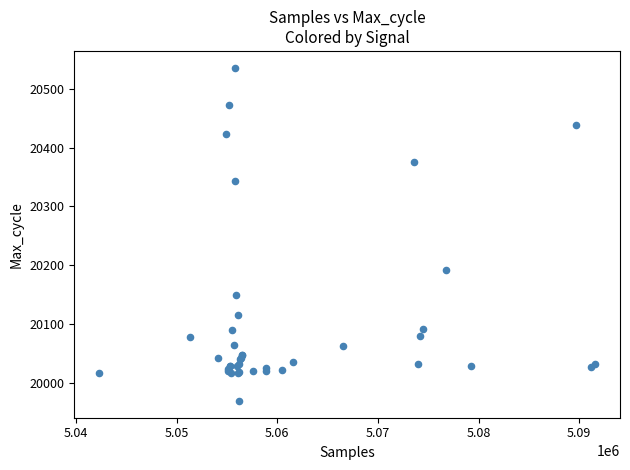

What Y value in the scatter plot is closest to 20252?

20191